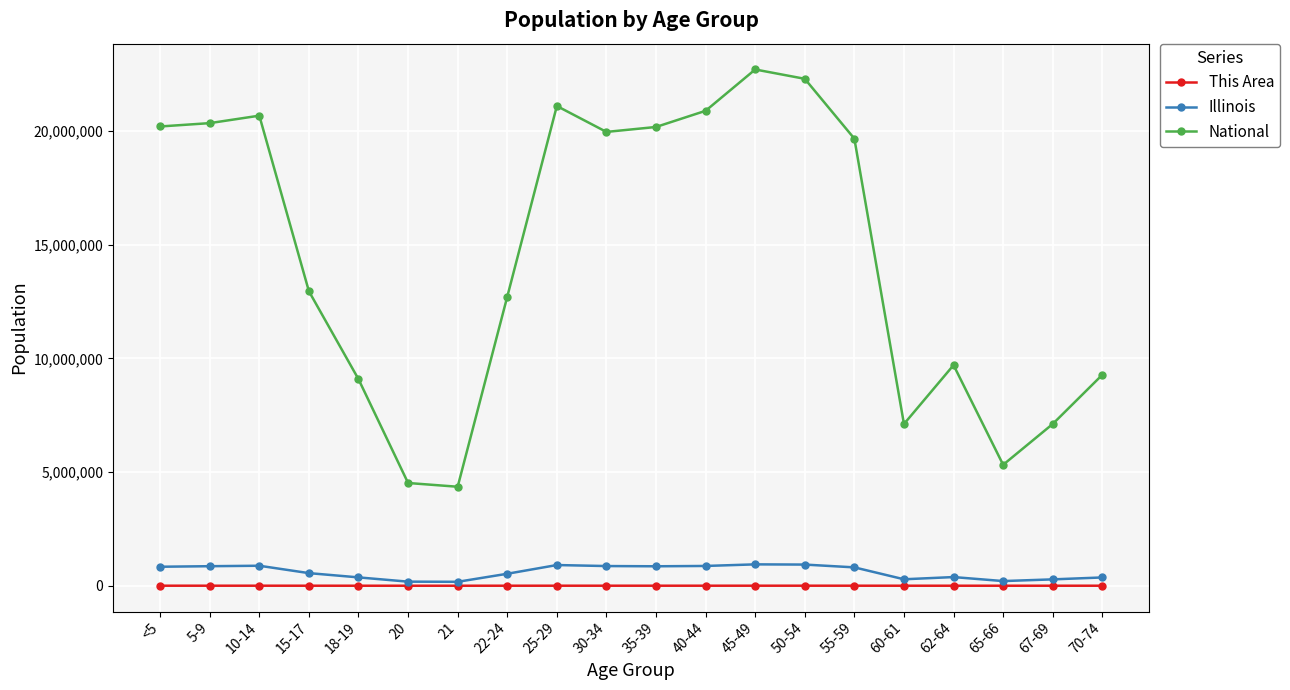

Which category has the highest value across all series?

45-49